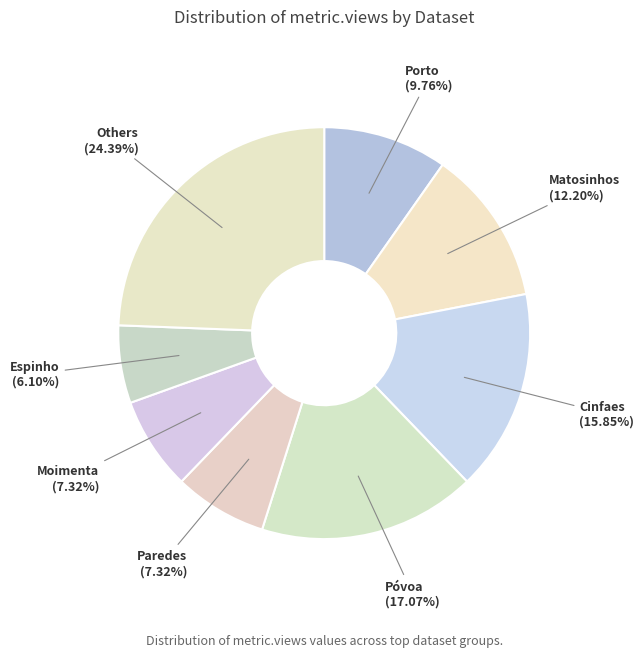

What is the ratio of the value at Póvoa (17.07%) to the value at Cinfaes (15.85%)?

1.1